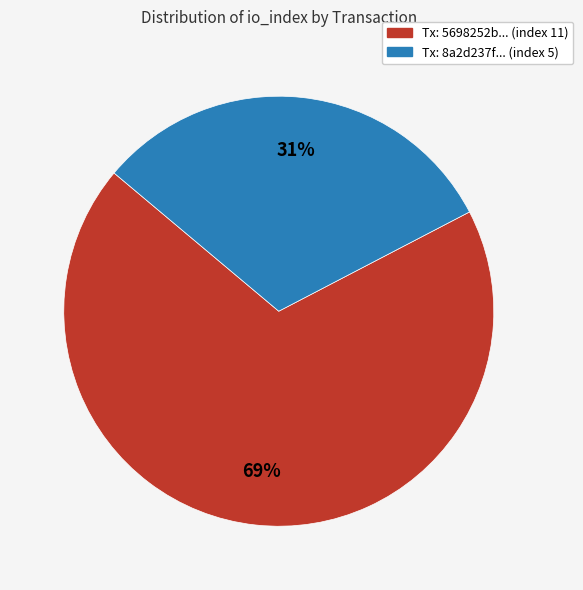

Does any single category account for the majority?

Yes